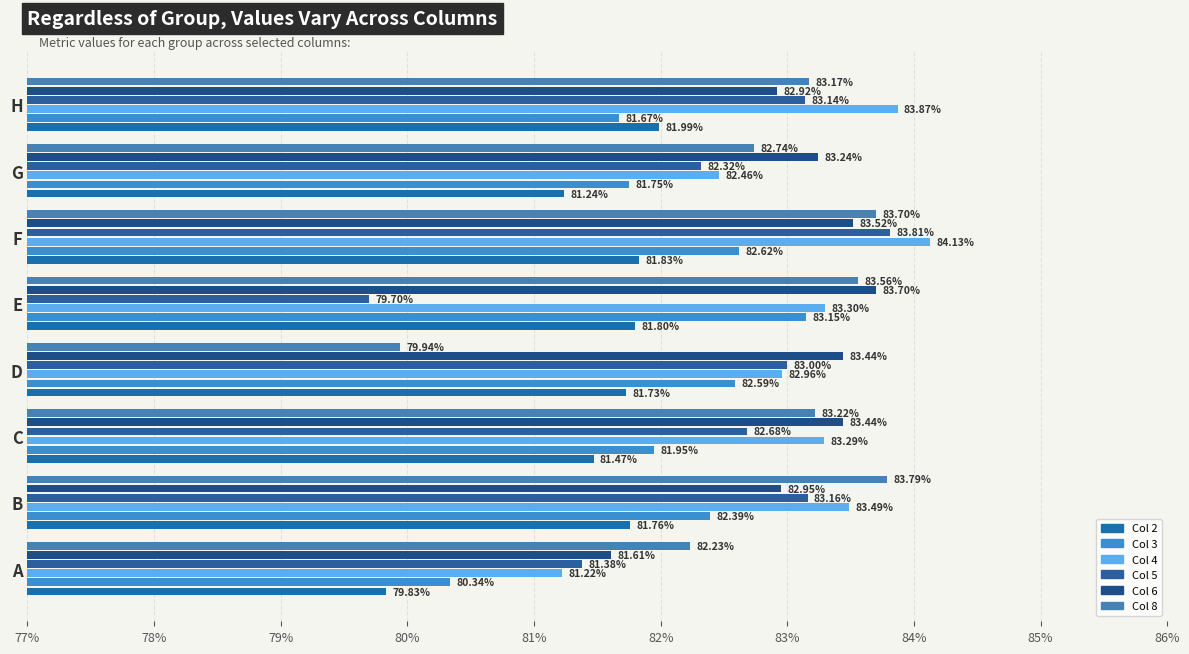

How many groups of bars are there?

8